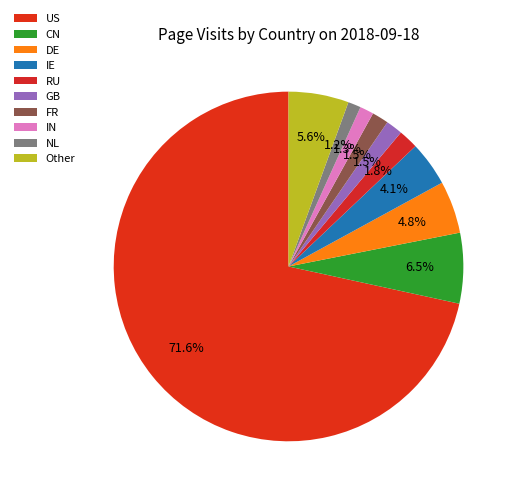

True or false: Other accounts for 6% of the total.

True